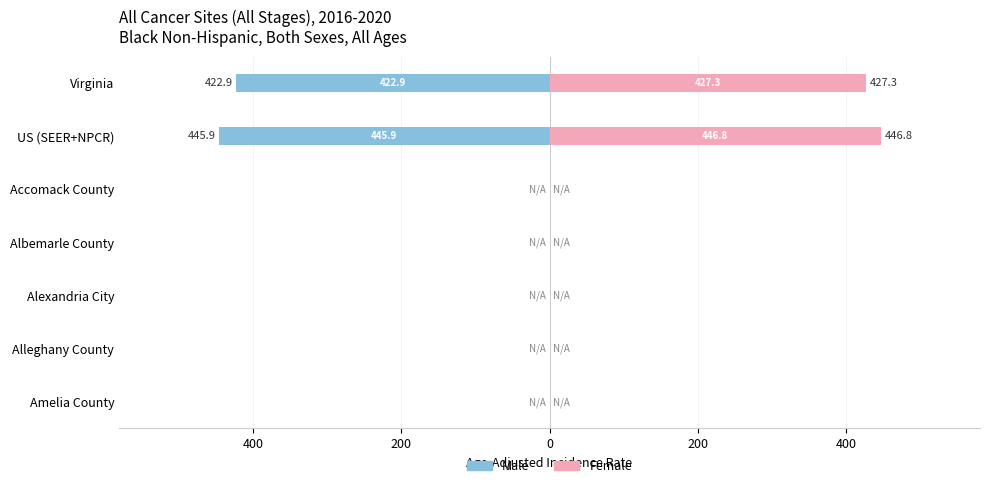

Reading left to right, what are all the values shown in this chart?

Male: -422.9	-445.9	0.0	0.0	0.0	0.0	0.0
Female: 427.3	446.8	0.0	0.0	0.0	0.0	0.0